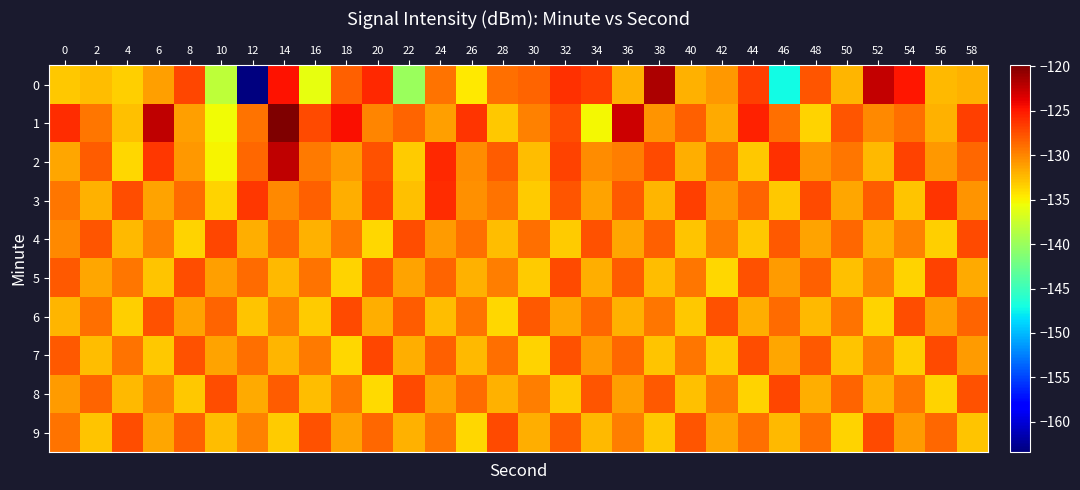

Reading left to right, list all the values displayed in this chart.

0: 0=-133.0	2=-132.6	4=-133.5	6=-131.1	8=-127.1	10=-138.1	12=-163.4	14=-124.8	16=-136.0	18=-128.3	20=-125.7	22=-140.0	24=-129.2	26=-134.5	28=-129.0	30=-128.4	32=-126.0	34=-126.8	36=-132.0	38=-121.7	40=-132.0	42=-130.9	44=-126.7	46=-147.1	48=-127.7	50=-132.2	52=-122.5	54=-124.9	56=-132.4	58=-132.0
1: 0=-126.0	2=-129.4	4=-132.6	6=-122.4	8=-131.2	10=-135.4	12=-129.2	14=-119.9	16=-127.3	18=-124.6	20=-130.0	22=-128.5	24=-131.2	26=-126.3	28=-133.1	30=-129.8	32=-127.4	34=-135.2	36=-122.9	38=-130.6	40=-128.3	42=-131.7	44=-125.4	46=-129.0	48=-133.5	50=-127.8	52=-130.2	54=-128.9	56=-132.1	58=-126.7
2: 0=-131.5	2=-128.2	4=-133.8	6=-126.4	8=-130.9	10=-135.1	12=-128.7	14=-122.3	16=-129.5	18=-131.0	20=-127.6	22=-133.2	24=-125.8	26=-130.4	28=-128.1	30=-132.6	32=-126.9	34=-130.3	36=-129.7	38=-127.2	40=-131.8	42=-128.4	44=-133.0	46=-126.1	48=-130.7	50=-129.3	52=-132.4	54=-127.0	56=-130.8	58=-128.6
3: 0=-129.4	2=-132.0	4=-127.5	6=-131.3	8=-128.8	10=-133.6	12=-126.5	14=-130.1	16=-128.3	18=-131.9	20=-127.1	22=-132.7	24=-125.9	26=-130.5	28=-129.2	30=-133.3	32=-127.8	34=-131.4	36=-128.0	38=-132.2	40=-126.7	42=-130.9	44=-128.5	46=-133.1	48=-127.3	50=-131.6	52=-128.2	54=-132.8	56=-126.3	58=-130.6
4: 0=-130.2	2=-127.8	4=-132.4	6=-129.7	8=-133.5	10=-127.1	12=-131.8	14=-128.6	16=-132.0	18=-129.3	20=-133.7	22=-127.4	24=-131.1	26=-128.9	28=-132.5	30=-129.0	32=-133.2	34=-127.6	36=-131.5	38=-128.3	40=-132.8	42=-129.5	44=-133.0	46=-127.9	48=-131.3	50=-128.7	52=-132.1	54=-129.8	56=-133.4	58=-127.2
5: 0=-128.0	2=-131.6	4=-129.3	6=-132.9	8=-127.5	10=-131.2	12=-128.8	14=-132.4	16=-129.1	18=-133.6	20=-127.8	22=-131.4	24=-128.5	26=-132.1	28=-129.7	30=-133.3	32=-127.2	34=-131.9	36=-128.1	38=-132.6	40=-129.4	42=-133.8	44=-127.6	46=-131.0	48=-128.3	50=-132.7	52=-129.9	54=-133.5	56=-127.0	58=-131.7
6: 0=-132.2	2=-129.0	4=-133.4	6=-127.7	8=-131.3	10=-128.4	12=-132.9	14=-129.6	16=-133.2	18=-127.3	20=-131.8	22=-128.1	24=-132.5	26=-129.2	28=-133.7	30=-127.9	32=-131.5	34=-128.7	36=-132.0	38=-129.4	40=-133.1	42=-127.6	44=-131.9	46=-128.8	48=-132.3	50=-129.1	52=-133.6	54=-127.4	56=-131.2	58=-128.5
7: 0=-127.9	2=-132.6	4=-129.2	6=-133.0	8=-127.6	10=-131.4	12=-128.9	14=-132.2	16=-129.5	18=-133.7	20=-127.1	22=-131.8	24=-128.3	26=-132.4	28=-129.0	30=-133.5	32=-127.7	34=-131.1	36=-128.6	38=-132.8	40=-129.3	42=-133.2	44=-127.4	46=-131.6	48=-128.0	50=-132.9	52=-129.7	54=-133.4	56=-127.2	58=-131.0
8: 0=-131.0	2=-128.5	4=-132.3	6=-129.8	8=-133.1	10=-127.5	12=-131.7	14=-128.2	16=-132.6	18=-129.4	20=-133.9	22=-127.3	24=-131.4	26=-128.8	28=-132.0	30=-129.6	32=-133.3	34=-127.8	36=-131.2	38=-128.0	40=-132.7	42=-129.5	44=-133.6	46=-127.1	48=-131.9	50=-128.4	52=-132.1	54=-129.3	56=-133.5	58=-127.6
9: 0=-129.1	2=-132.8	4=-127.4	6=-131.6	8=-128.3	10=-132.5	12=-129.9	14=-133.2	16=-127.7	18=-131.3	20=-128.6	22=-132.0	24=-129.4	26=-133.7	28=-127.2	30=-131.8	32=-128.1	34=-132.4	36=-129.7	38=-133.0	40=-127.8	42=-131.5	44=-128.9	46=-132.3	48=-129.0	50=-133.6	52=-127.3	54=-131.1	56=-128.7	58=-132.9